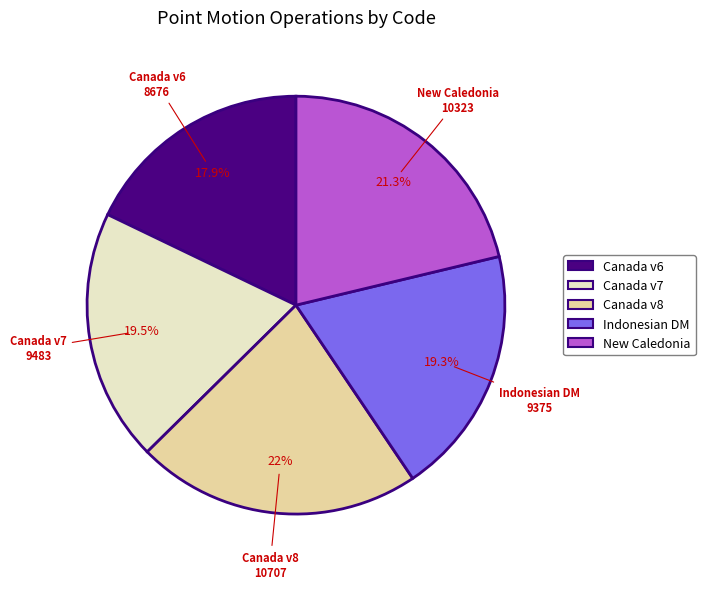

Is there any slice that represents more than half of the pie?

No